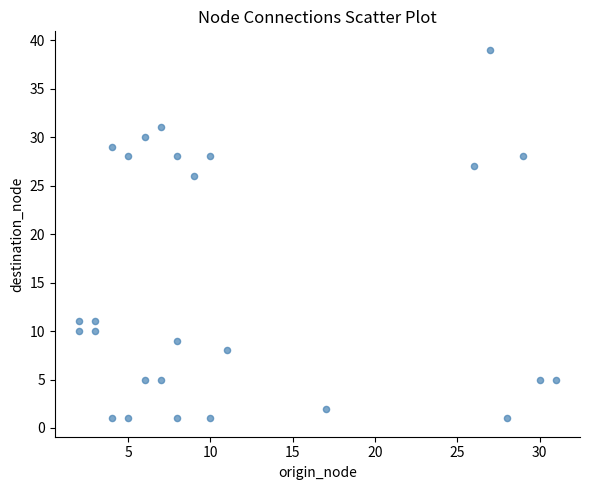

What is the range of X values (max minus min)?

29